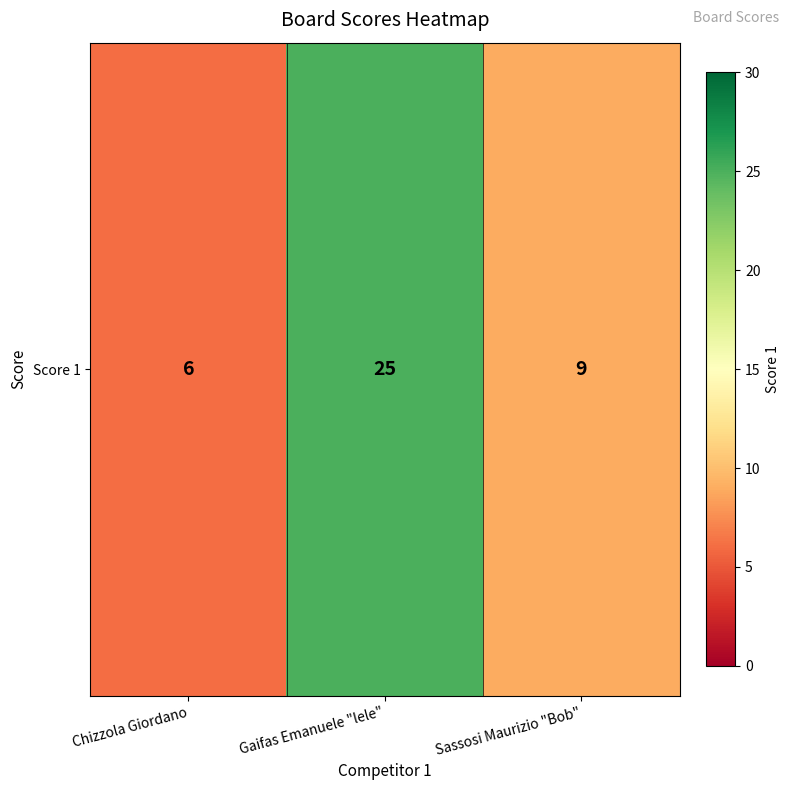

Read the value at Chizzola Giordano.

6